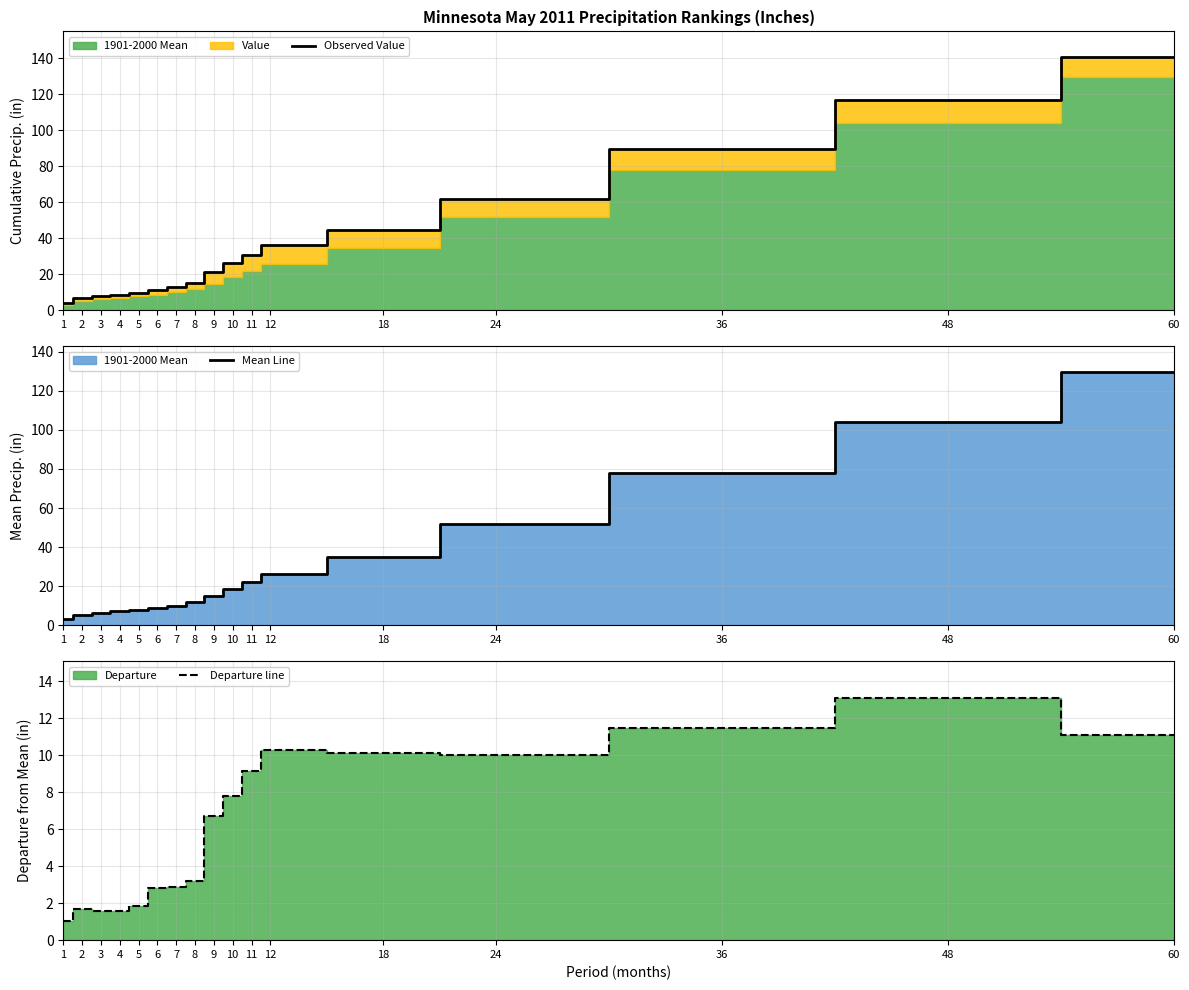

At which label is Mean Line closest to 66?

36